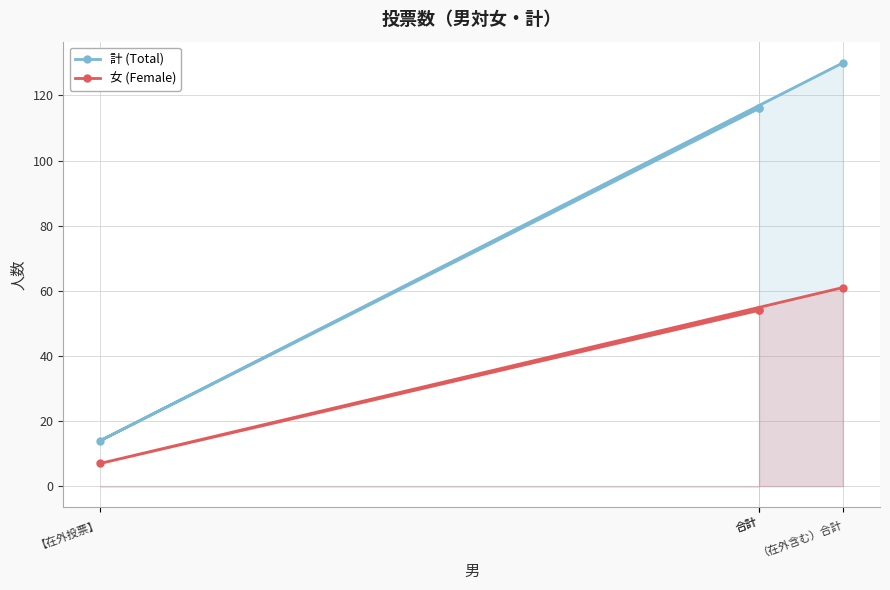

What is the value of the 女 (Female) point at the 4th from the left?

61